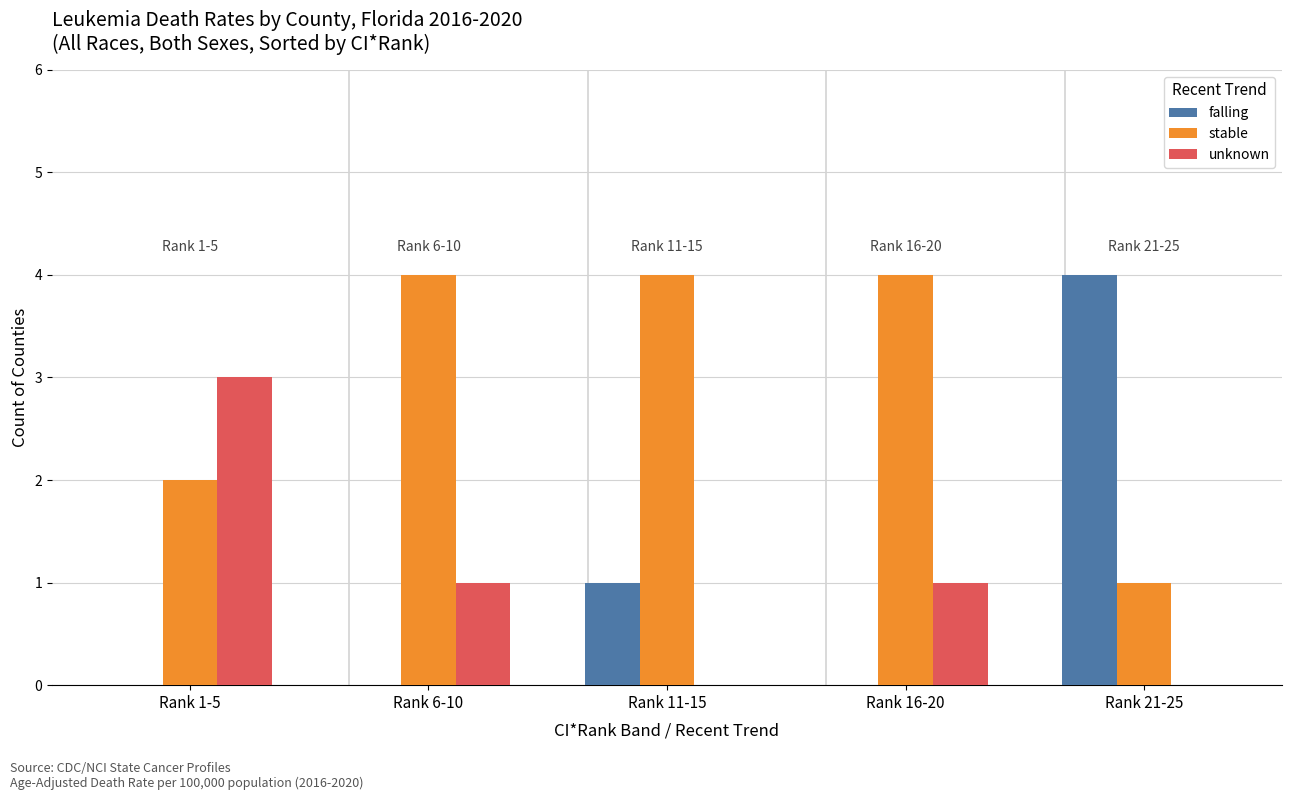

What is the total value across all series at Rank 1-5?

5